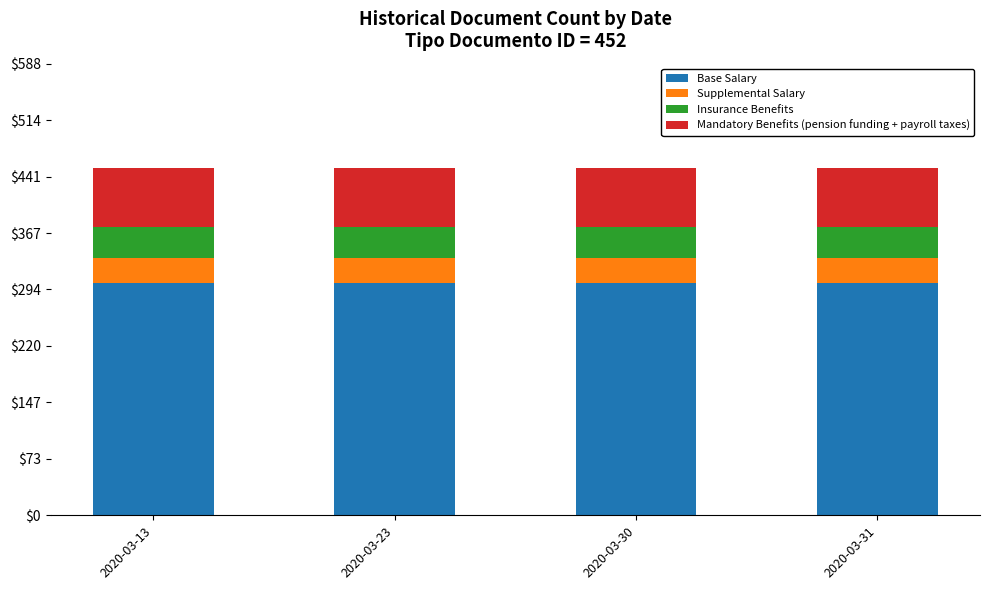

Is it true that Base Salary equals 503.4 at 2020-03-31?

False